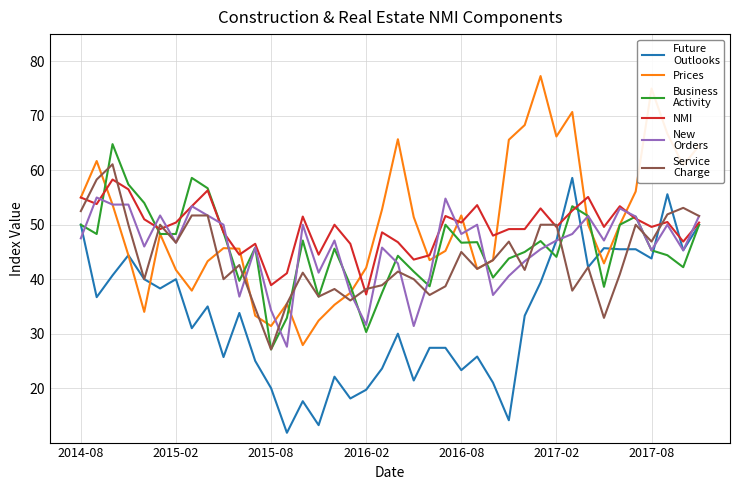

What is the maximum value shown in the chart?

77.3